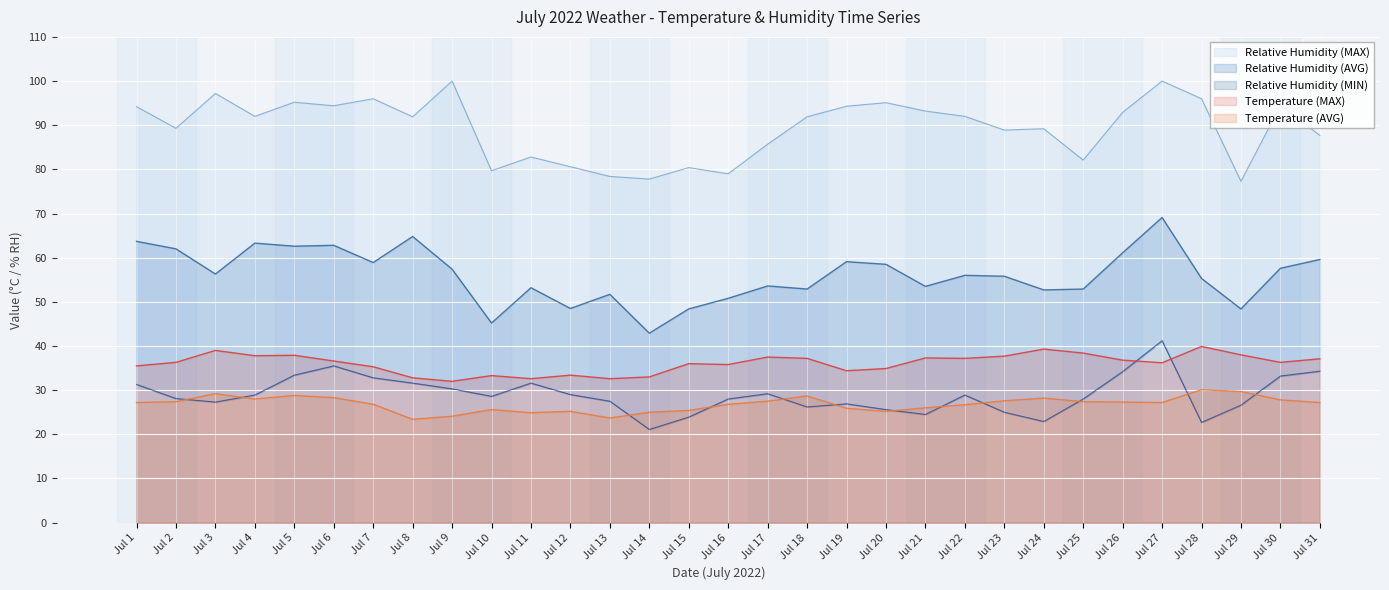

How many lines are shown in the chart?

5